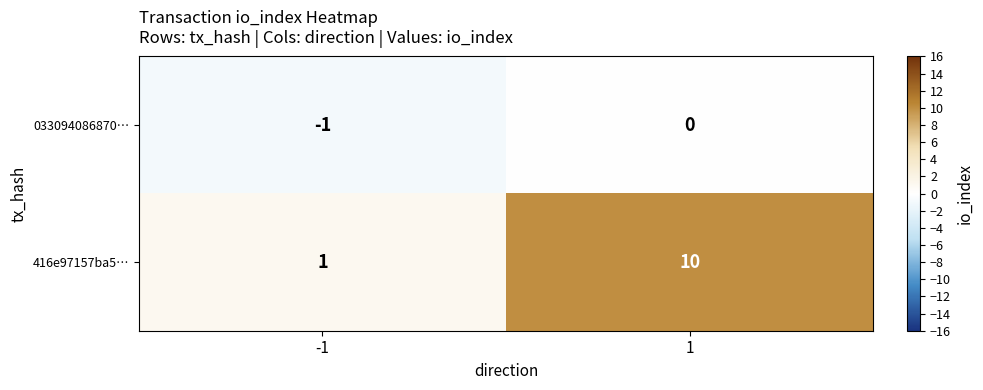

Reading left to right, what are all the values shown in this chart?

033094086870…: -1=-1	1=0
416e97157ba5…: -1=1	1=10